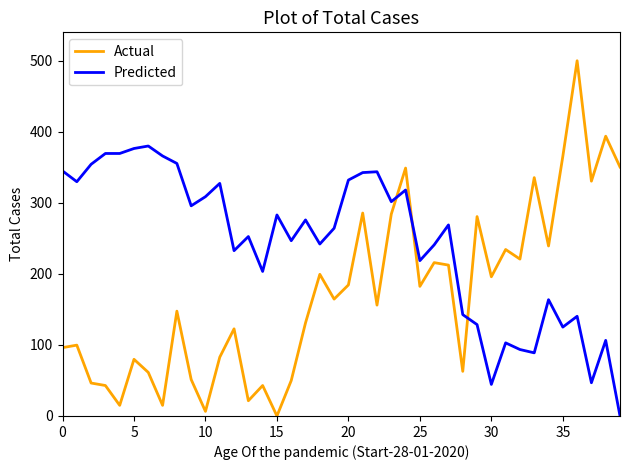

What are all the series names shown in the legend?

Actual, Predicted